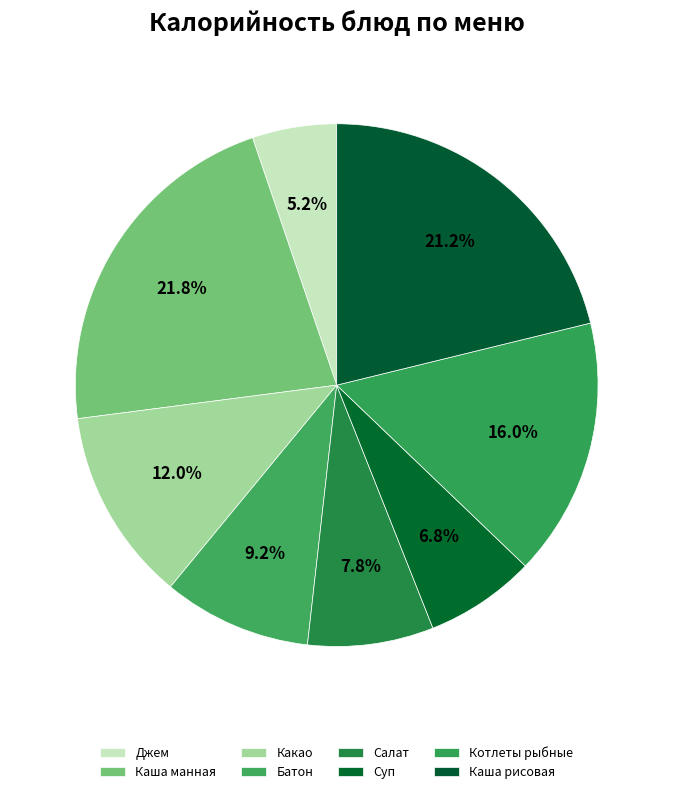

To the nearest percent, what percentage of the pie is Джем?

5%